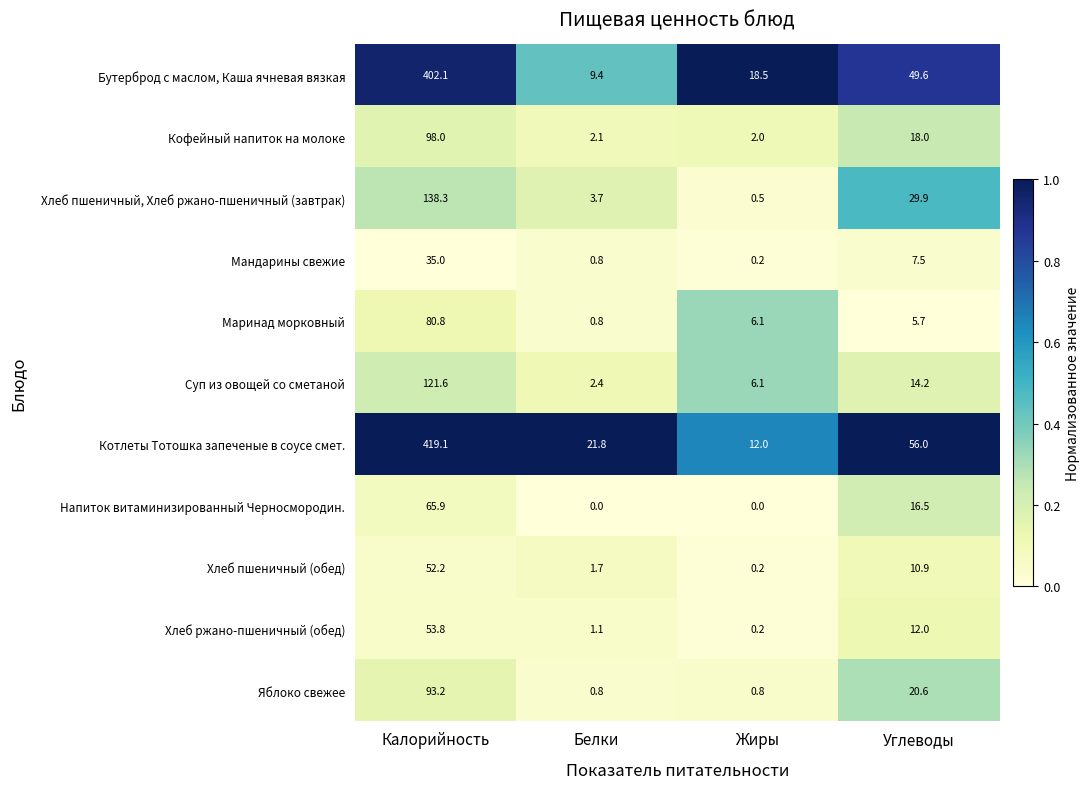

Which category has the highest value across all series?

Калорийность